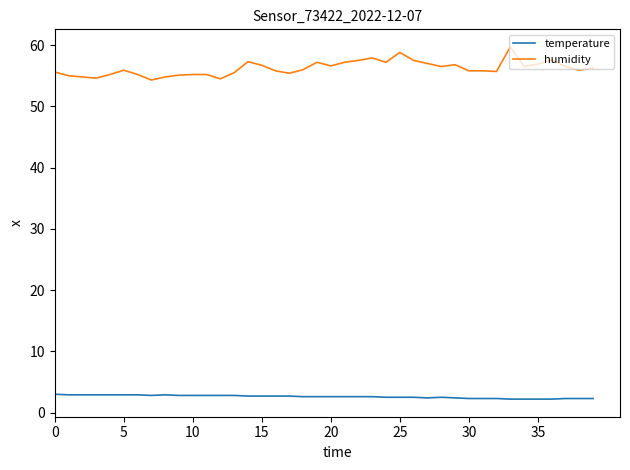

What is the greatest value displayed?

59.7